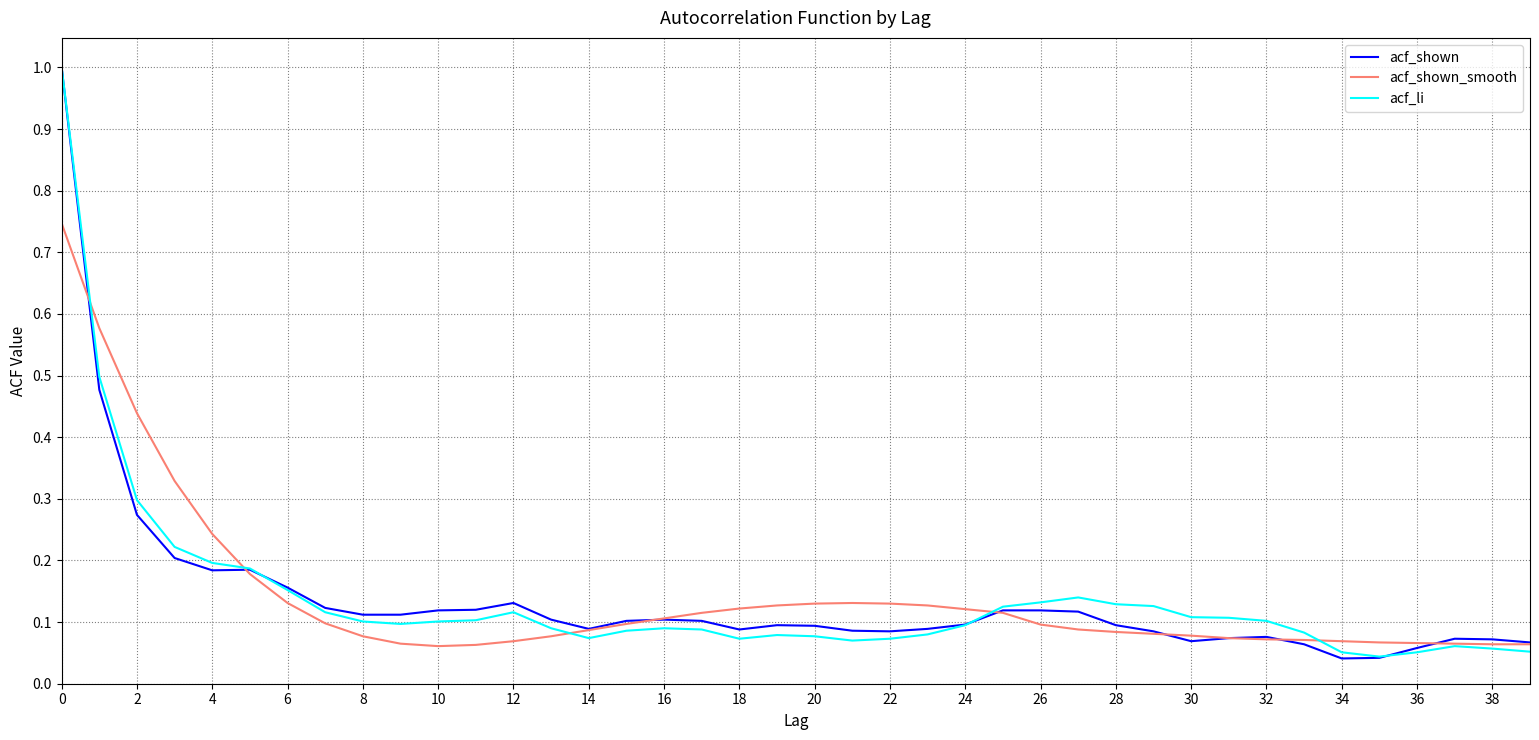

What is the maximum value shown in the chart?

1.0